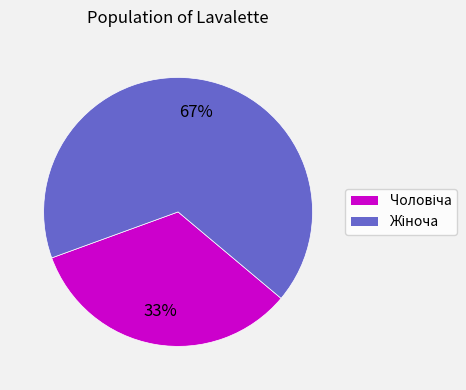

To the nearest percent, what is the average slice percentage?

50%